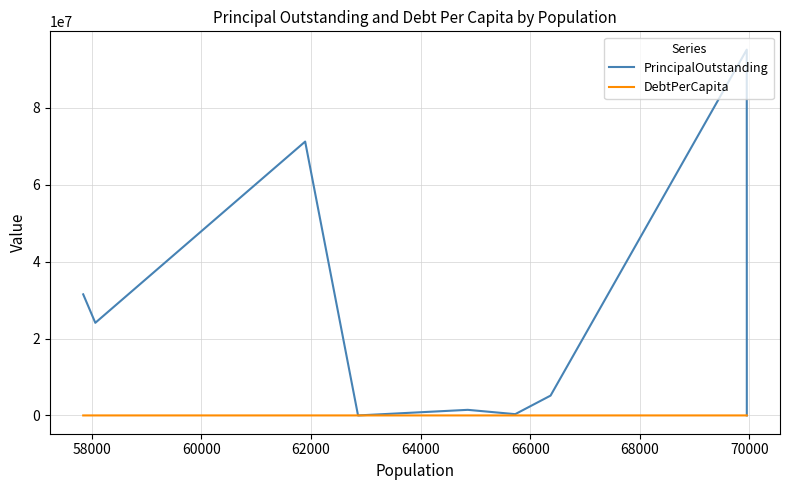

At which label does PrincipalOutstanding first exceed 5160000?

58000